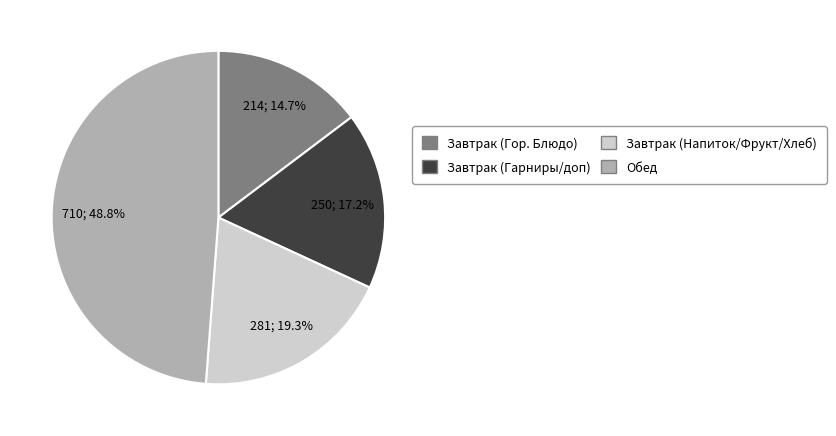

Combined, do Завтрак (Напиток/Фрукт/Хлеб) and Завтрак (Гор. Блюдо) account for over 50%?

No